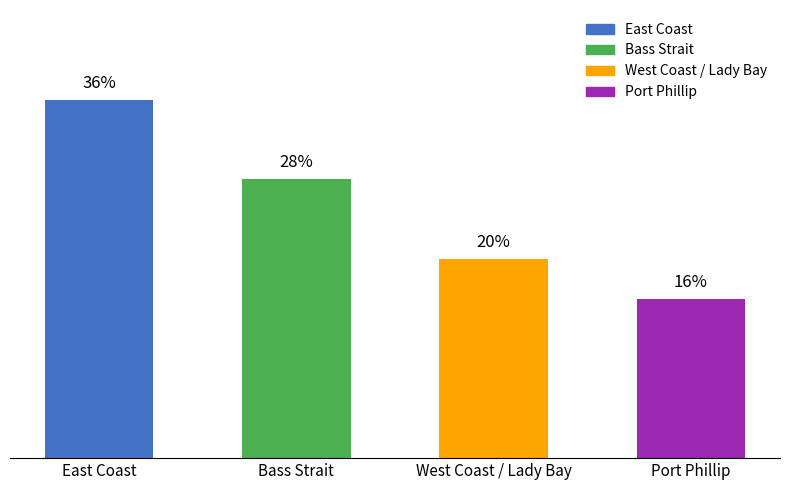

At which category does the chart reach its peak across all series?

East Coast